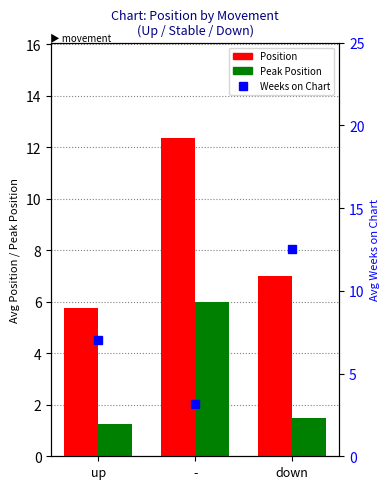

Is it true that Position equals 9.4 at up?

False